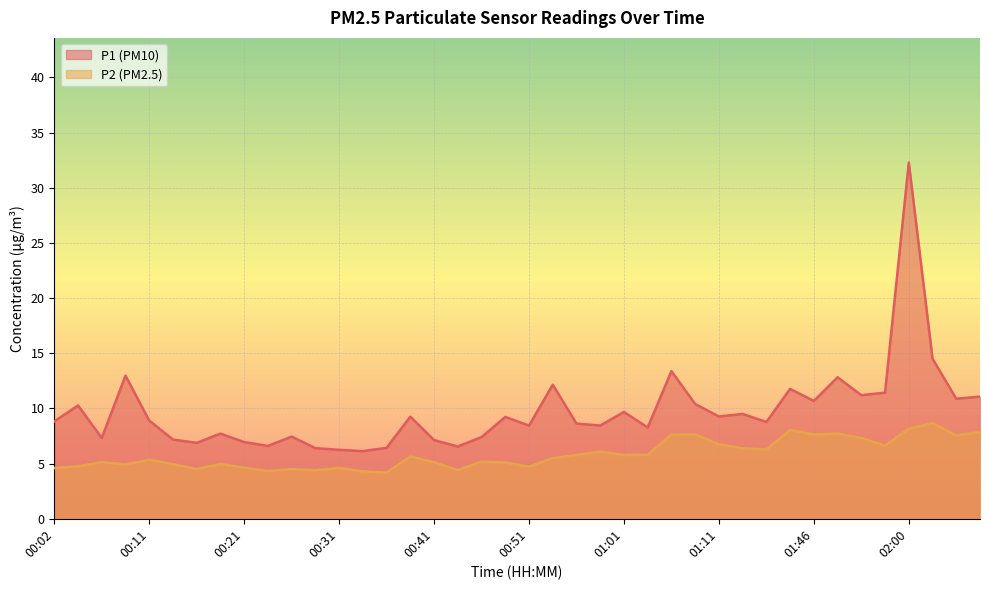

What is the difference between the highest and lowest values at 02:05?

3.3